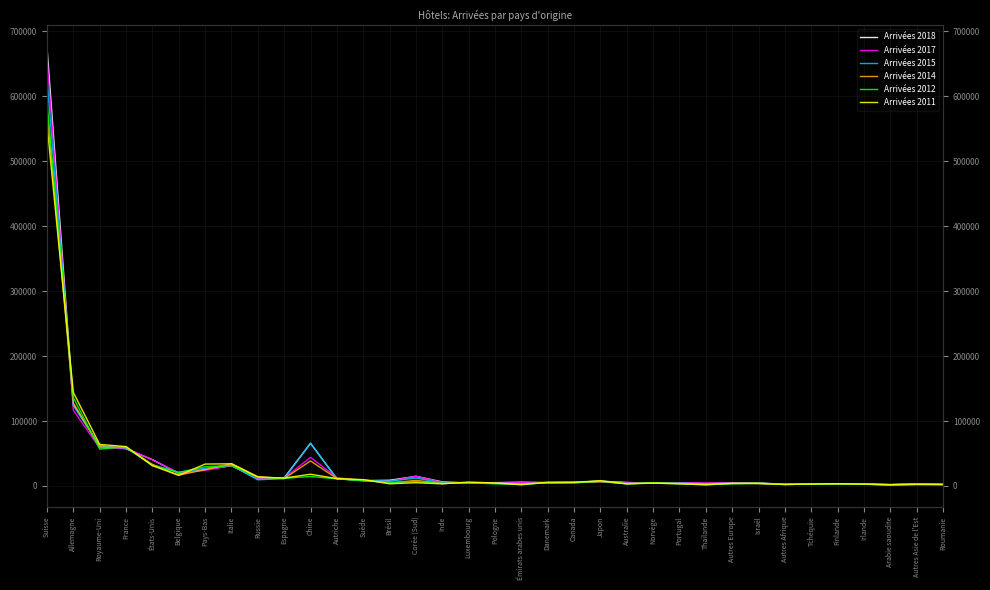

The Arrivées 2015 series shows 8742 at Suède. True or false?

True